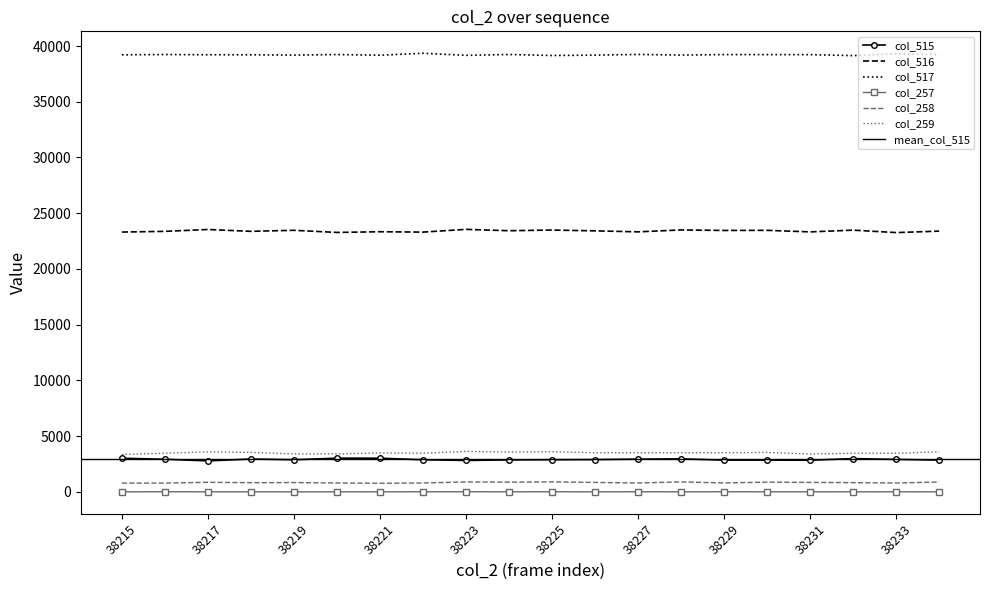

True or false: col_516 and col_259 cross at least once.

False